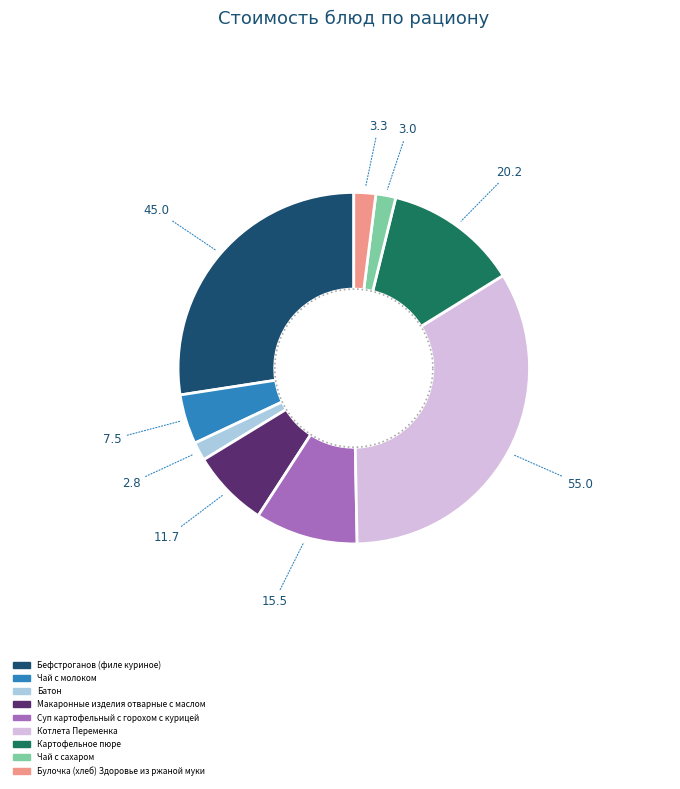

To the nearest percent, what percentage of the pie is Чай с молоком?

5%